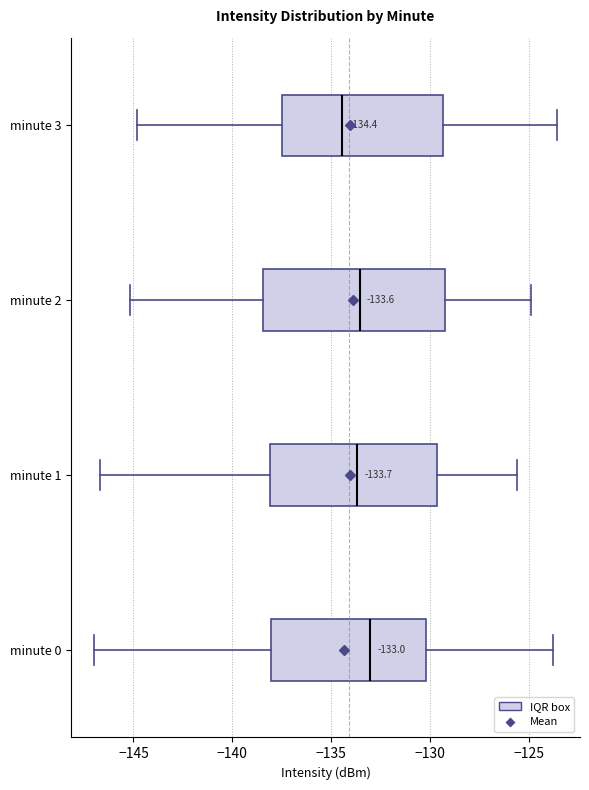

Which box is the widest, from its left edge to its right edge?

minute 2